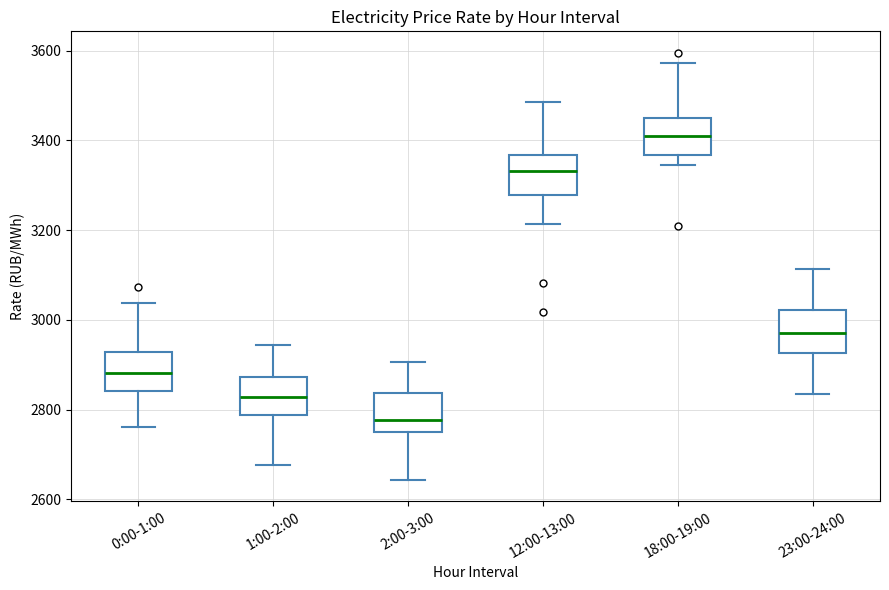

Where is the upper edge of the box for 18:00-19:00 on the y-axis? The values are not printed on the chart, so give them approximately, as read against the axis.

3460